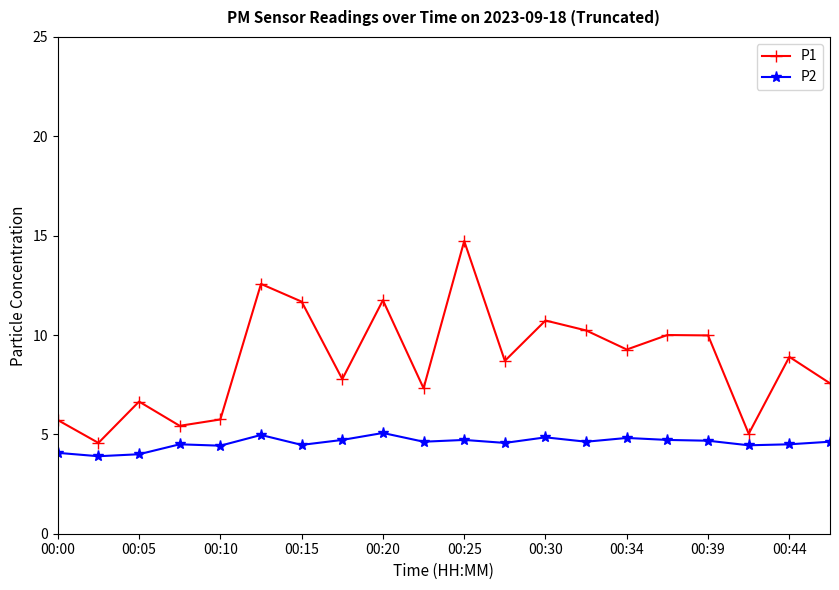

What is the average value of the P2 series?

4.6